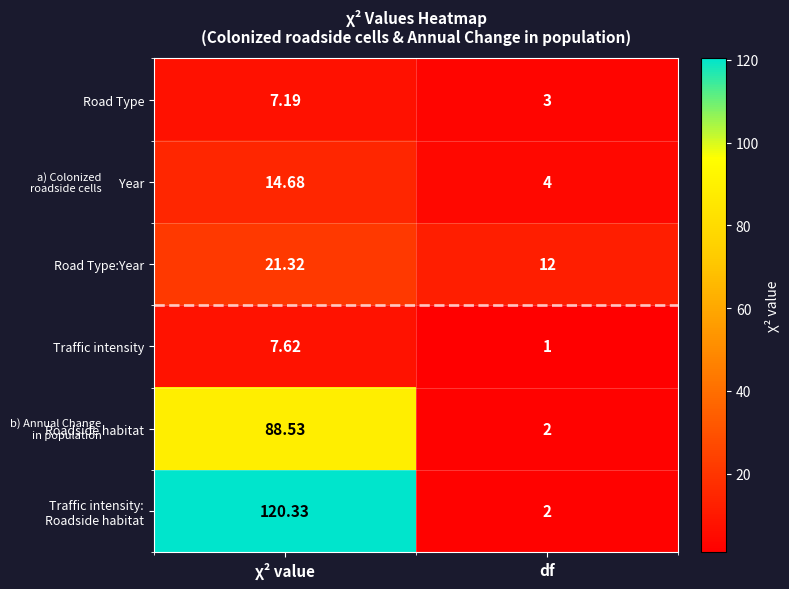

Is the value of Road Type:Year at df greater than the value of Road Type at χ² value?

Yes